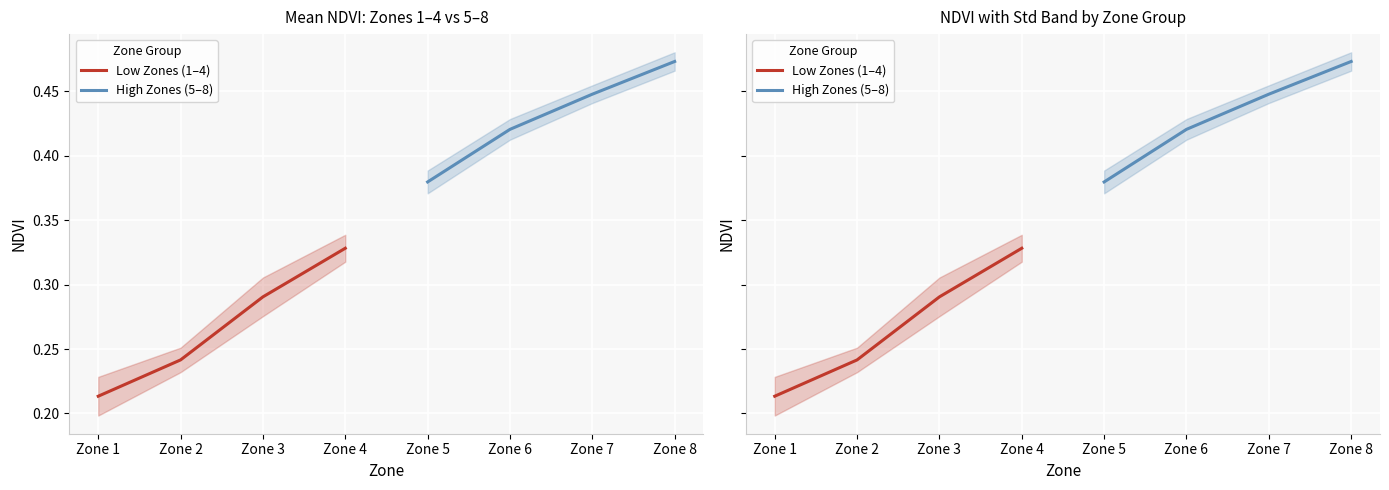

How many distinct data groups are displayed?

2